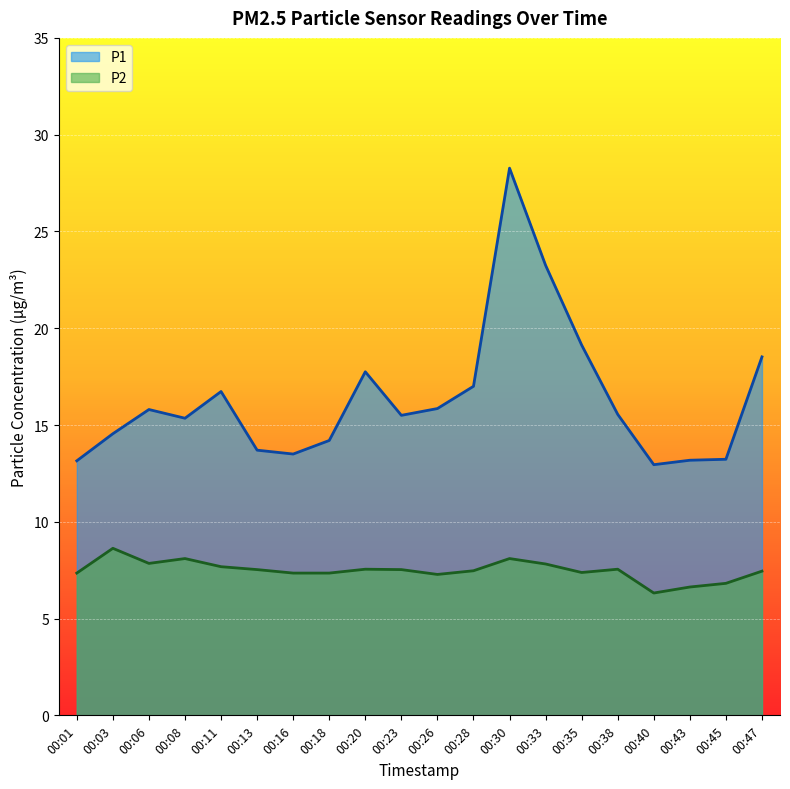

How many data points does each series have?

20